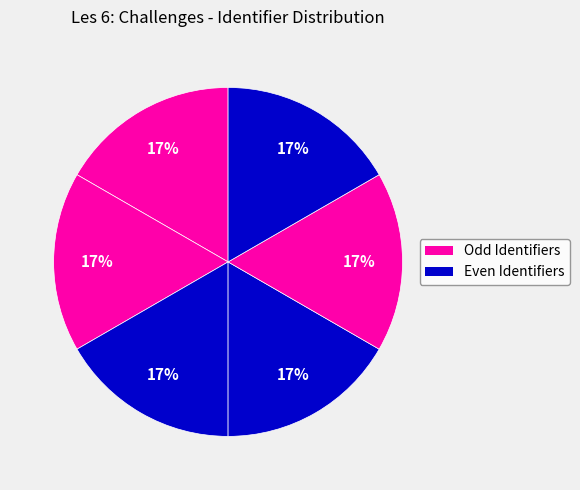

Count the number of slices in the pie.

6